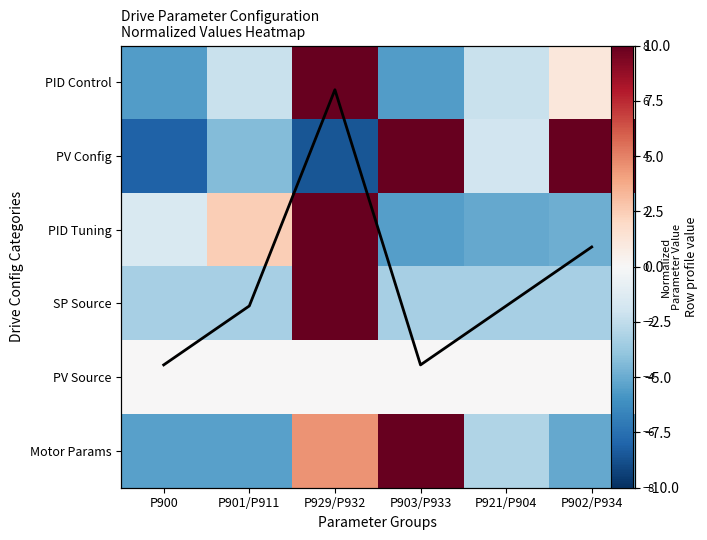

How many negative values does the PV Config series have?

4